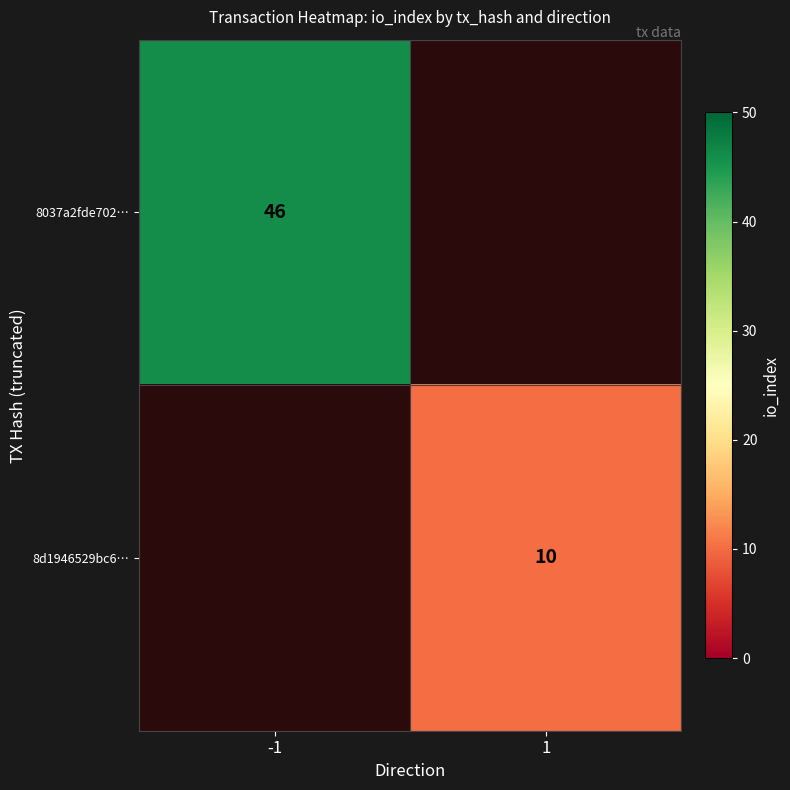

Is it true that 8037a2fde702… equals 46 at -1?

True